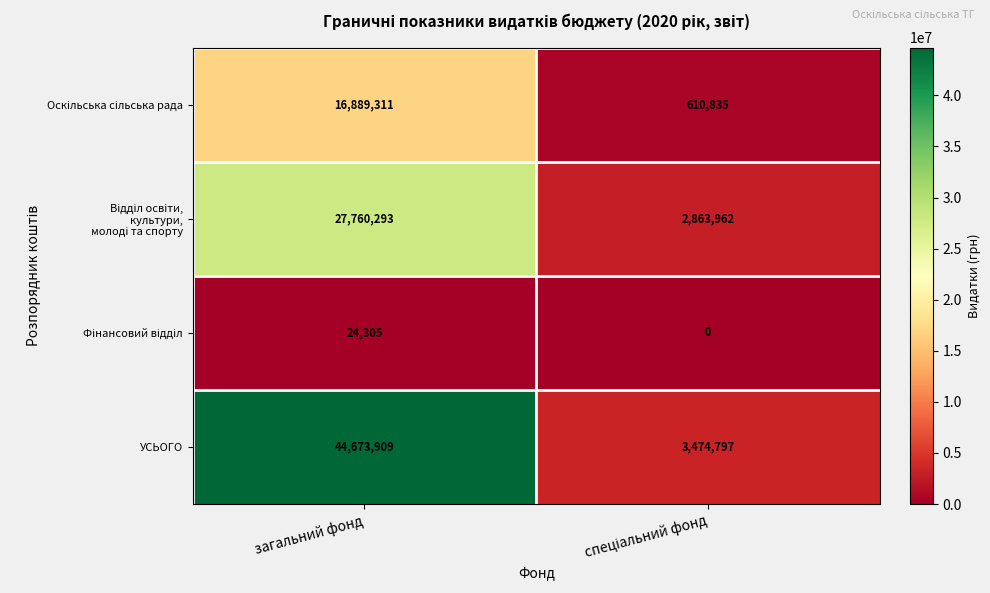

Which series has the widest spread of values?

УСЬОГО